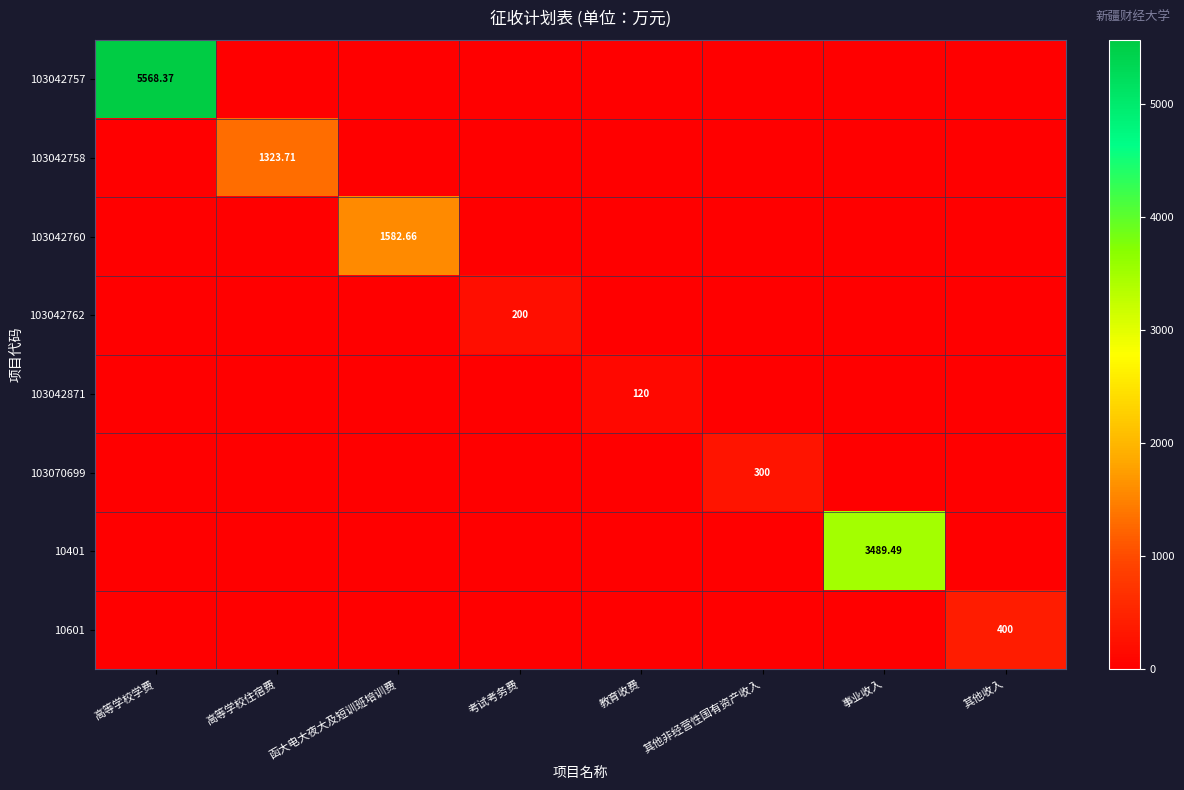

Count the number of categories in the chart.

8